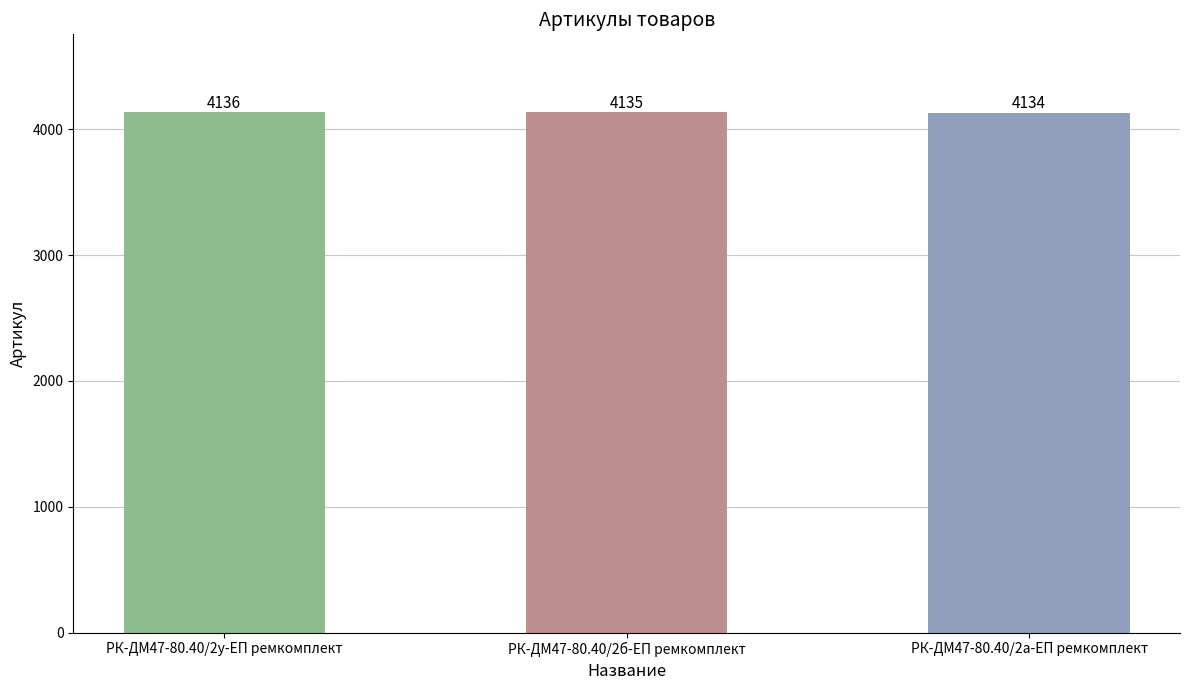

Reading left to right, transcribe all the data shown in this chart.

РК-ДМ47-80.40/2у-ЕП ремкомплект=4136	РК-ДМ47-80.40/2б-ЕП ремкомплект=4135	РК-ДМ47-80.40/2а-ЕП ремкомплект=4134